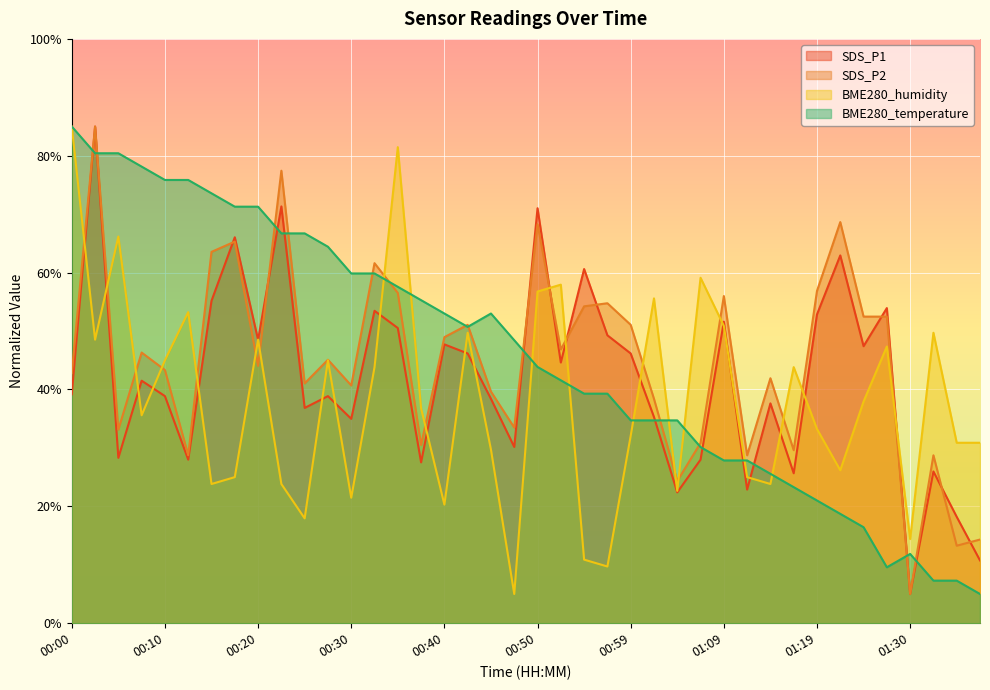

List the series in order of their peak value, lowest first.

SDS_P1, SDS_P2, BME280_humidity, BME280_temperature